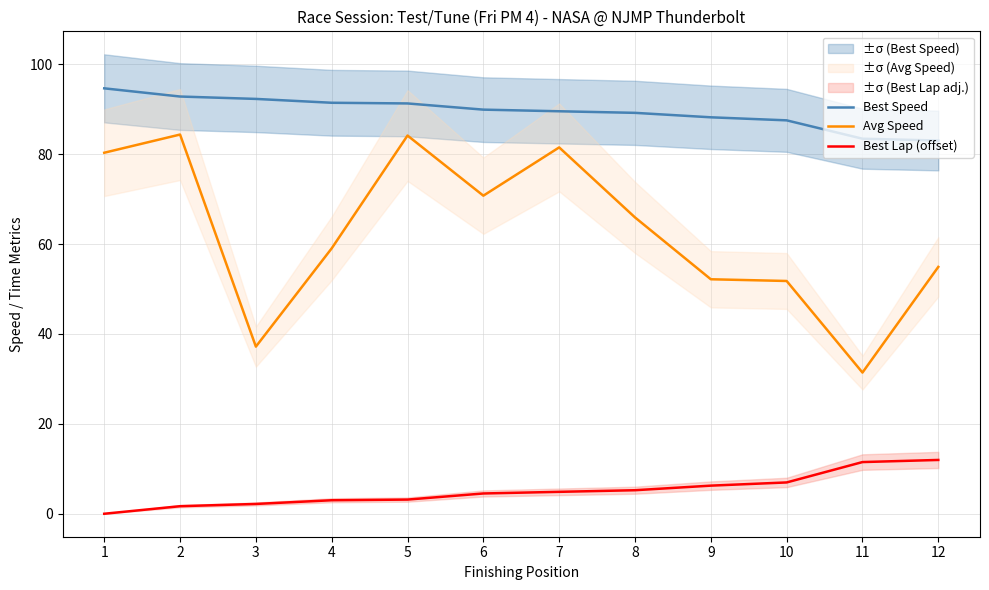

True or false: Avg Speed has a value of 112.9 at 6.

False